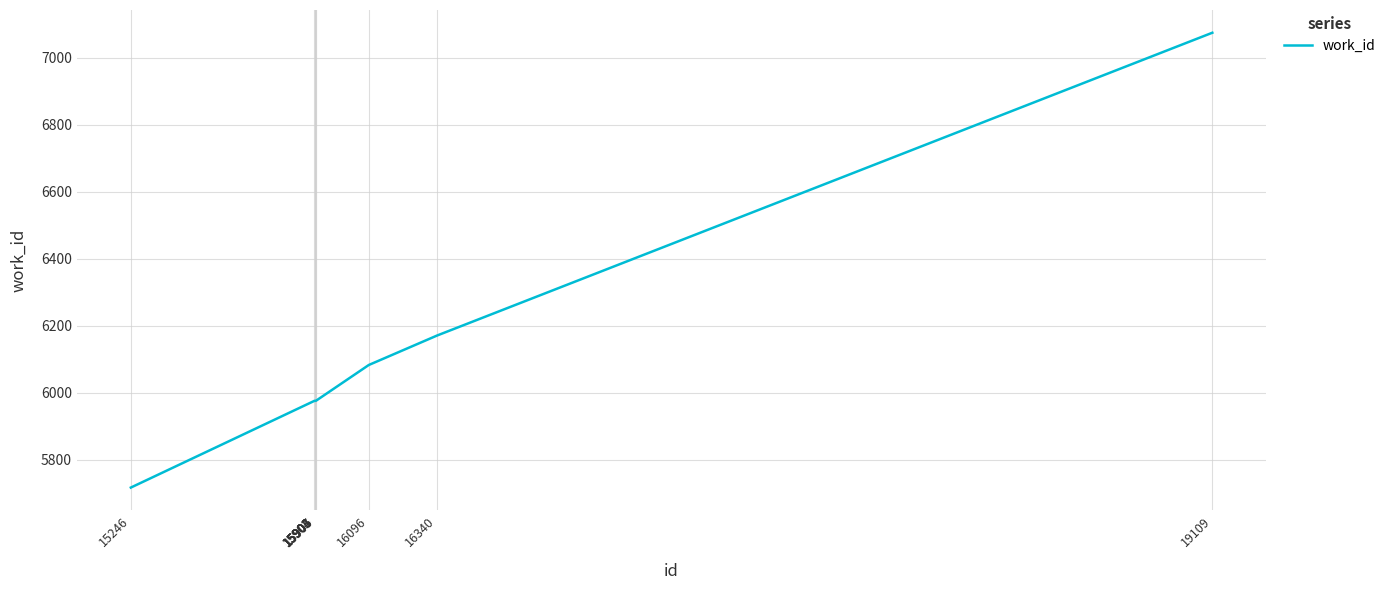

Is it true that the value at 15246 is 5717?

True